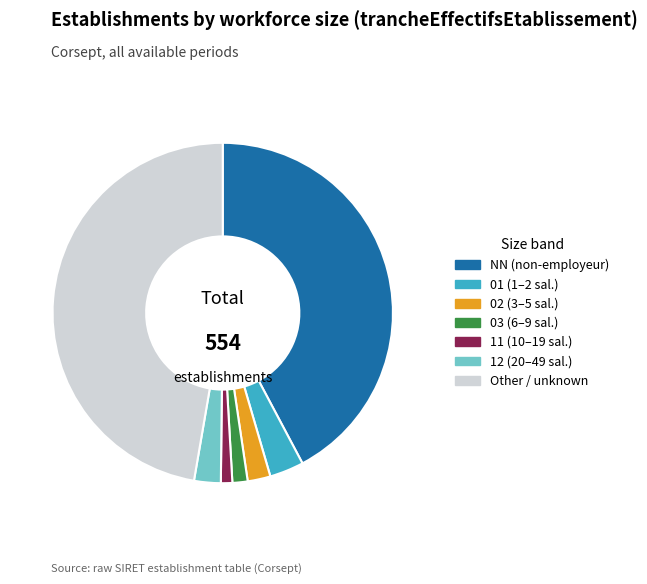

Do 03 and NN together represent more than half of the pie?

No